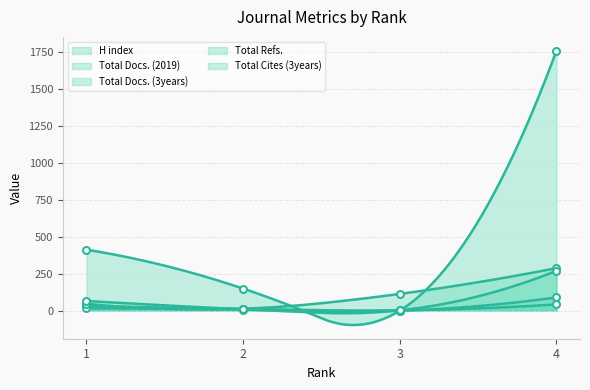

What is the average value of the Total Cites (3years) series?

86